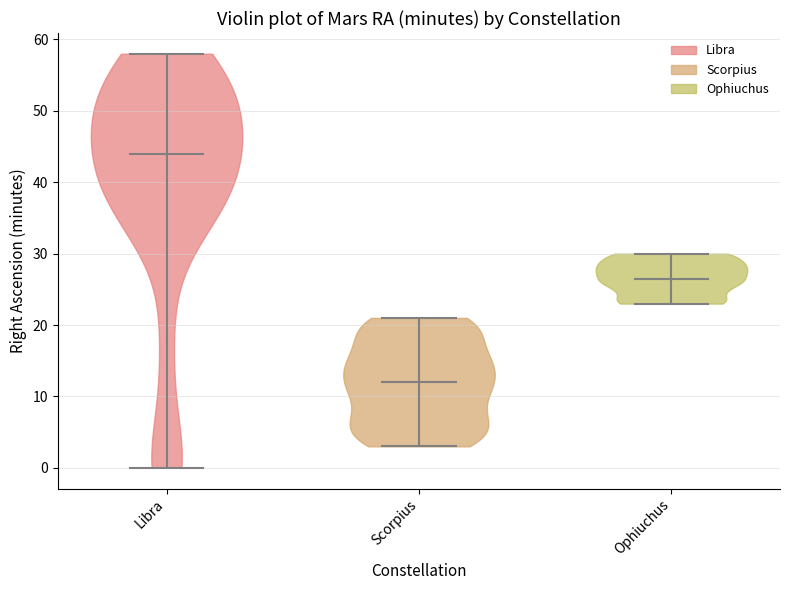

Reading left to right, read every violin against the y-axis: where its median line is, and the lowest and highest points it reaches. The values are not printed on the chart, so give them approximately, as read against the axis.

Libra: median line 44, lowest point 0, highest point 58
Scorpius: median line 12, lowest point 3, highest point 21
Ophiuchus: median line 27, lowest point 23, highest point 30